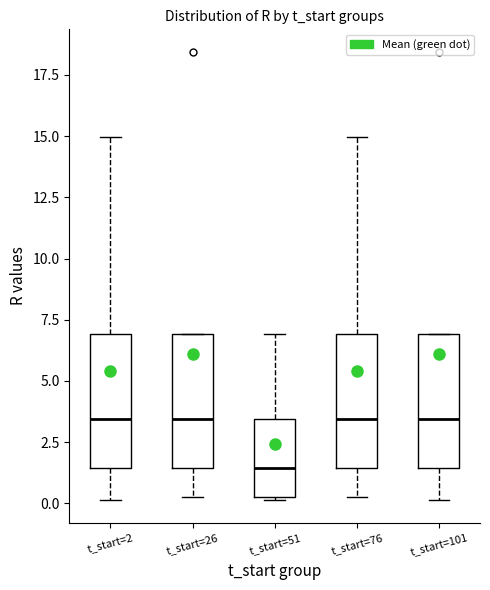

Reading left to right, read every box against the y-axis: the position of its median line, the range the box covers, and the ends of its whiskers. The values are not printed on the chart, so give them approximately, as read against the axis.

t_start=2: median 3.5, box 1.5 to 7.0, whiskers 0.0 to 15.0
t_start=26: median 3.5, box 1.5 to 7.0, whiskers 0.5 to 7.0
t_start=51: median 1.5, box 0.5 to 3.5, whiskers 0.0 to 7.0
t_start=76: median 3.5, box 1.5 to 7.0, whiskers 0.5 to 15.0
t_start=101: median 3.5, box 1.5 to 7.0, whiskers 0.0 to 7.0